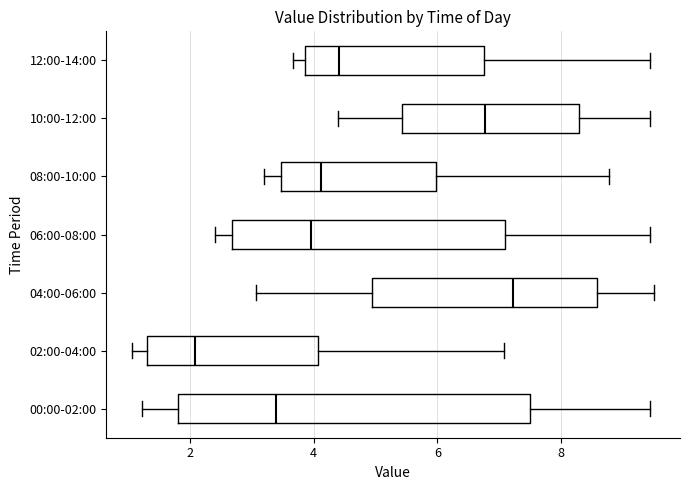

Reading bottom to top, transcribe this box plot: for each box, give where its median line is, the range the box spans, and where its two whiskers end, as read against the x-axis. The values are not printed on the chart, so give them approximately, as read against the axis.

00:00-02:00: median 3.4, box 1.8 to 7.6, whiskers 1.2 to 9.4
02:00-04:00: median 2.0, box 1.4 to 4.0, whiskers 1.0 to 7.0
04:00-06:00: median 7.2, box 5.0 to 8.6, whiskers 3.0 to 9.6
06:00-08:00: median 4.0, box 2.6 to 7.2, whiskers 2.4 to 9.4
08:00-10:00: median 4.2, box 3.4 to 6.0, whiskers 3.2 to 8.8
10:00-12:00: median 6.8, box 5.4 to 8.2, whiskers 4.4 to 9.4
12:00-14:00: median 4.4, box 3.8 to 6.8, whiskers 3.6 to 9.4